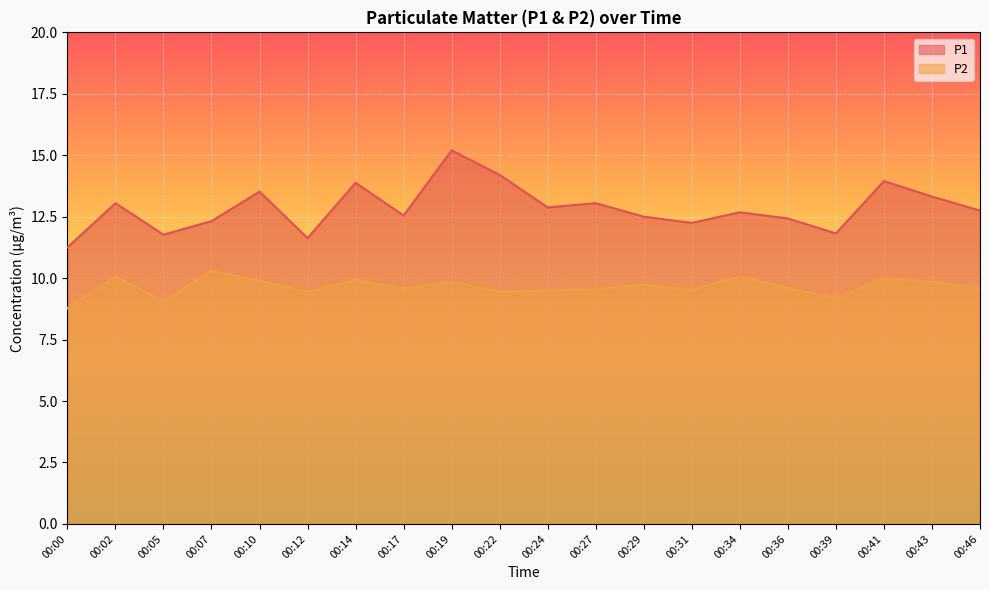

True or false: P2 and P1 cross at least once.

False